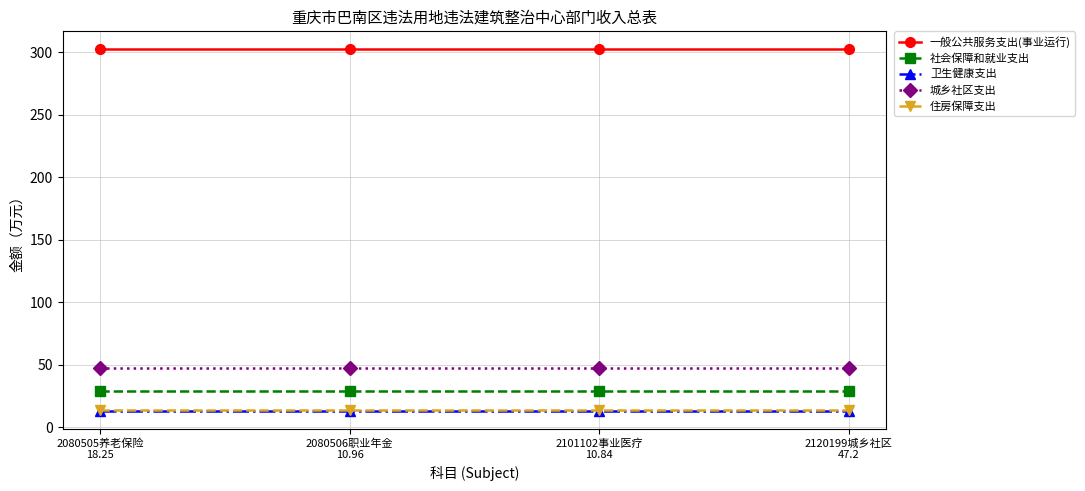

Which series has the largest total across all categories?

一般公共服务支出(事业运行)